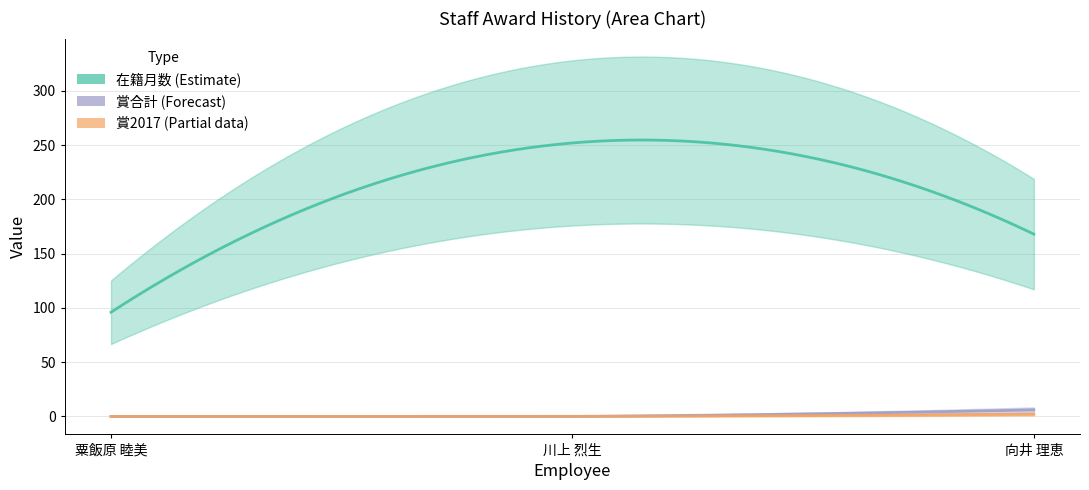

What is the average value of the 賞2017 series?

1